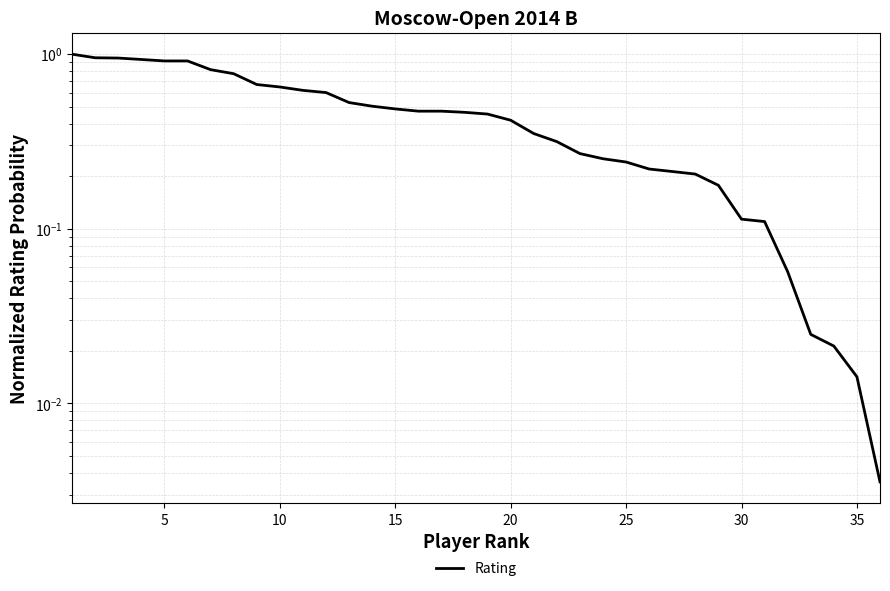

What is the difference between the maximum and minimum values?

1.0